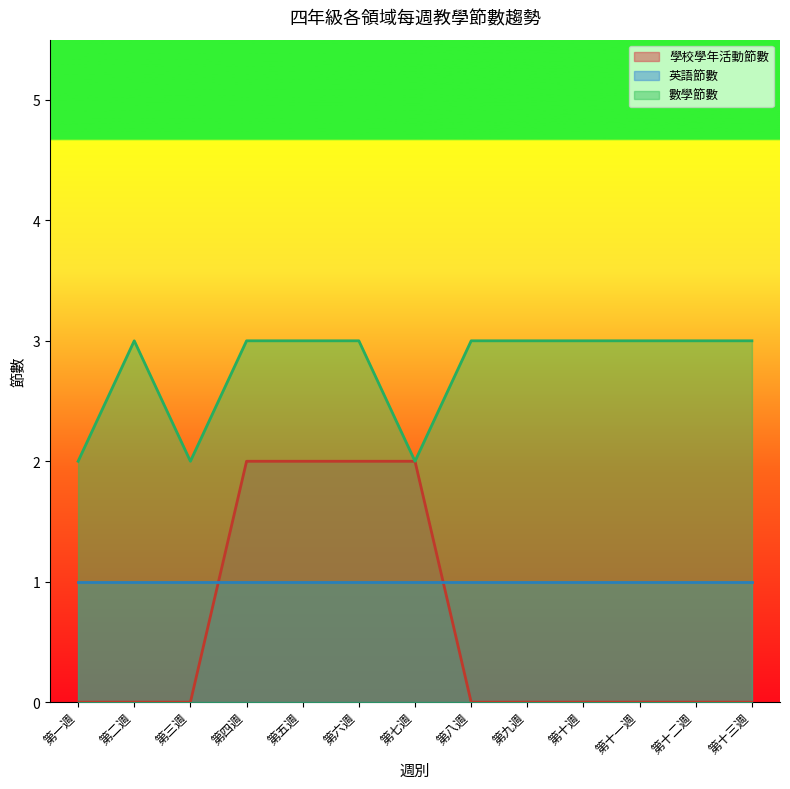

What position from the right is 第一週?

13